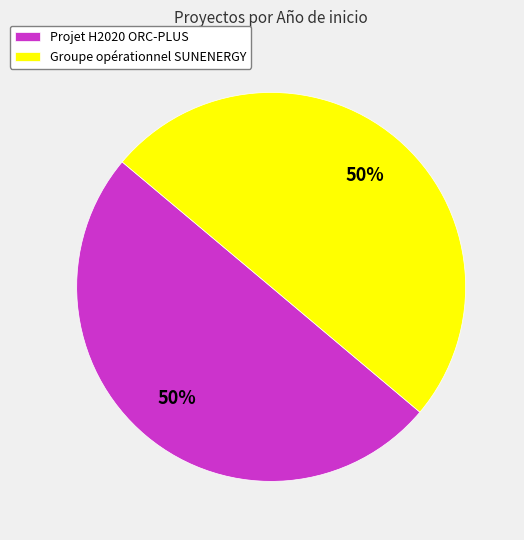

What percentage is the Projet H2020 ORC-PLUS slice, to the nearest percent?

50%